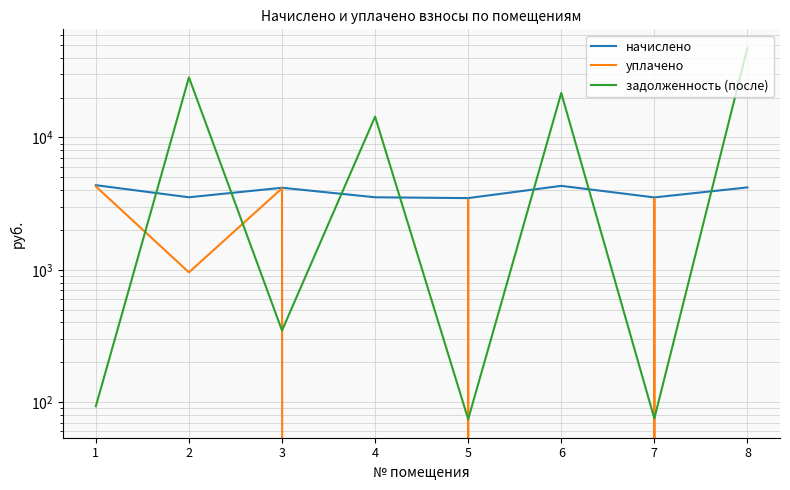

Between which two adjacent categories do задолженность (после) and начислено first intersect?

1 and 2